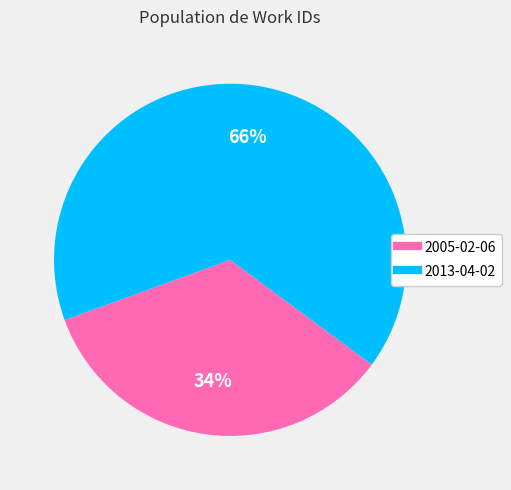

Which category accounts for the majority?

2013-04-02